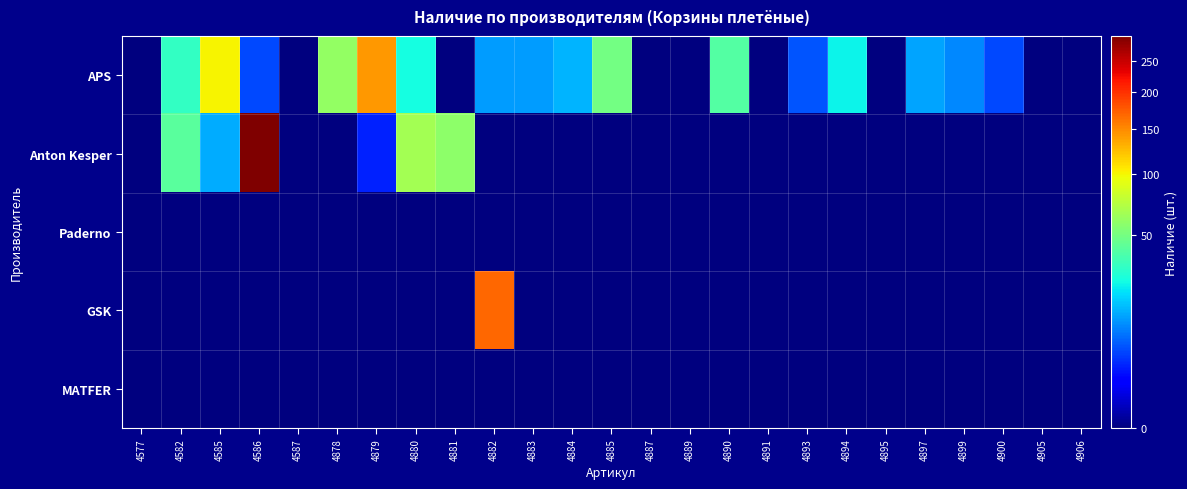

Reading left to right, transcribe all the data shown in this chart.

APS: 4577=0	4582=32	4585=100	4586=5	4587=0	4878=60	4879=142	4880=26	4881=0	4882=12	4883=12	4884=15	4885=50	4887=0	4889=0	4890=40	4891=0	4893=6	4894=24	4895=0	4897=13	4899=10	4900=5	4905=0	4906=0
Anton Kesper: 4577=0	4582=42	4585=14	4586=295	4587=0	4878=0	4879=3	4880=66	4881=58	4882=0	4883=0	4884=0	4885=0	4887=0	4889=0	4890=0	4891=0	4893=0	4894=0	4895=0	4897=0	4899=0	4900=0	4905=0	4906=0
Paderno: 4577=0	4582=0	4585=0	4586=0	4587=0	4878=0	4879=0	4880=0	4881=0	4882=0	4883=0	4884=0	4885=0	4887=0	4889=0	4890=0	4891=0	4893=0	4894=0	4895=0	4897=0	4899=0	4900=0	4905=0	4906=0
GSK: 4577=0	4582=0	4585=0	4586=0	4587=0	4878=0	4879=0	4880=0	4881=0	4882=168	4883=0	4884=0	4885=0	4887=0	4889=0	4890=0	4891=0	4893=0	4894=0	4895=0	4897=0	4899=0	4900=0	4905=0	4906=0
MATFER: 4577=0	4582=0	4585=0	4586=0	4587=0	4878=0	4879=0	4880=0	4881=0	4882=0	4883=0	4884=0	4885=0	4887=0	4889=0	4890=0	4891=0	4893=0	4894=0	4895=0	4897=0	4899=0	4900=0	4905=0	4906=0